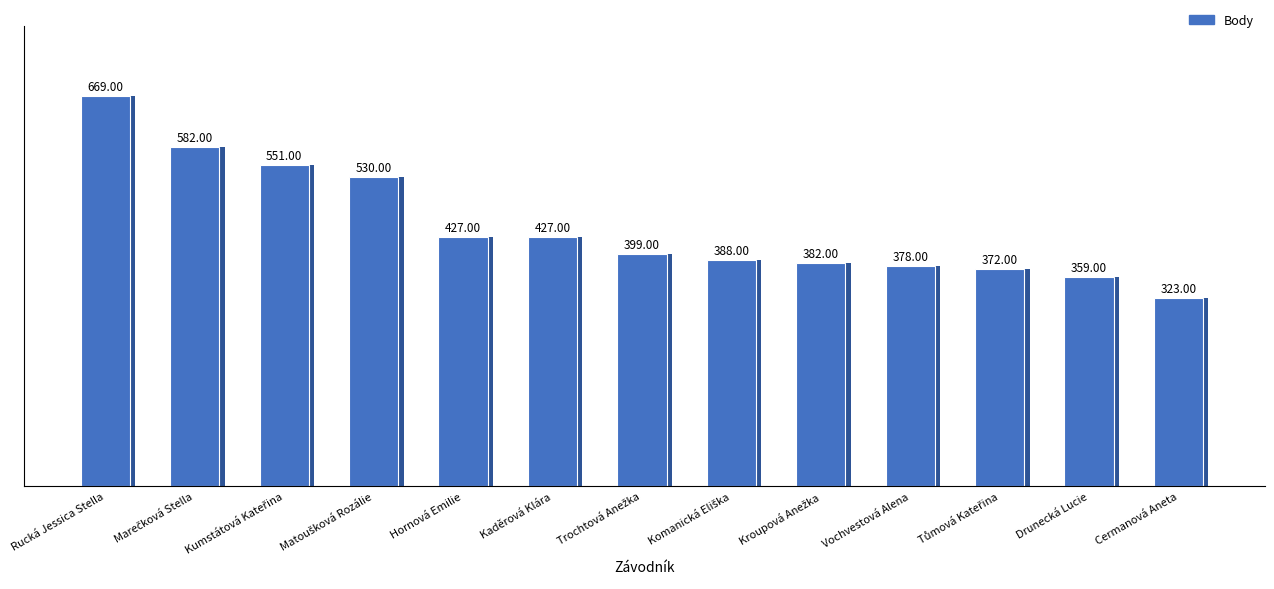

Approximately how many times larger is the value at Kaděrová Klára compared to Kumstátová Kateřina?

0.8